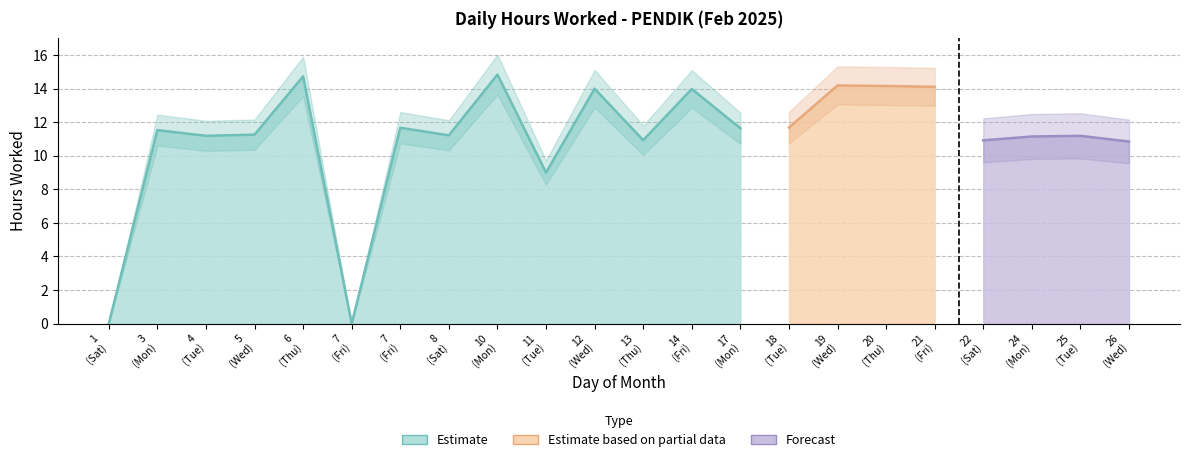

Where is the first local maximum?

3